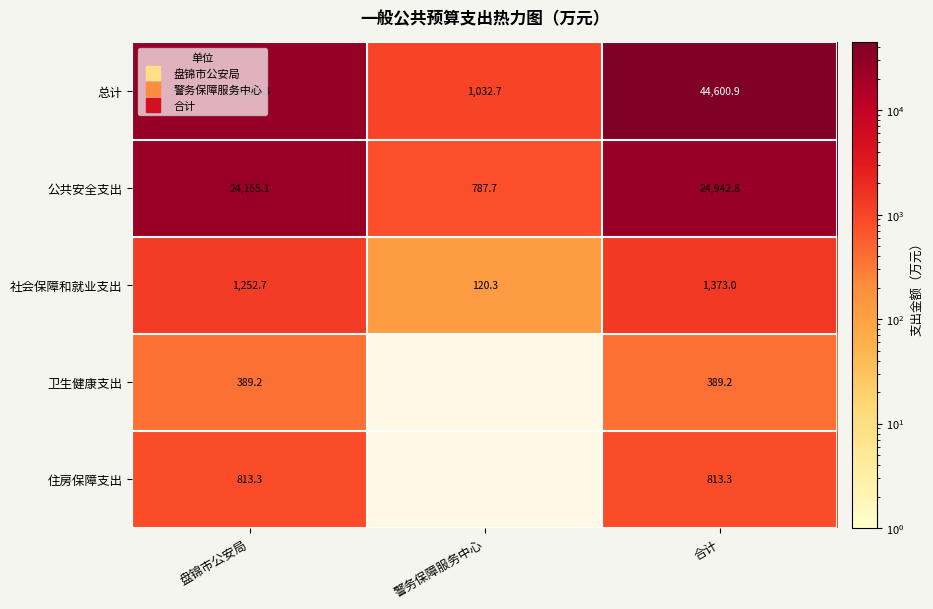

Which series has the largest total across all categories?

总计